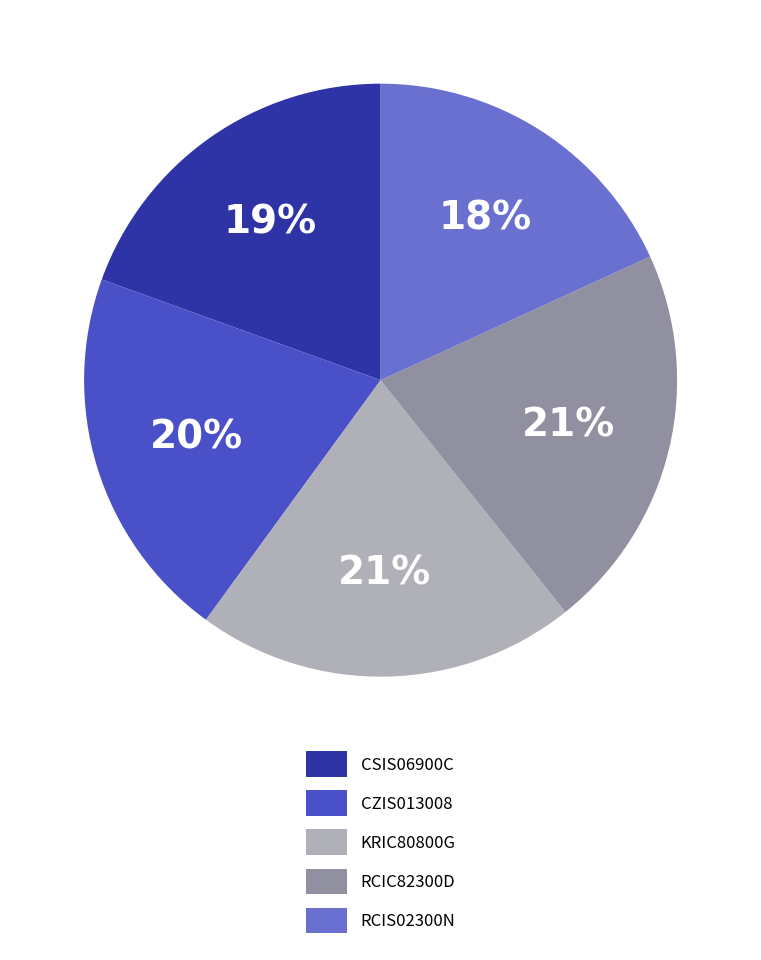

To the nearest percent, what portion does RCIS02300N represent?

18%